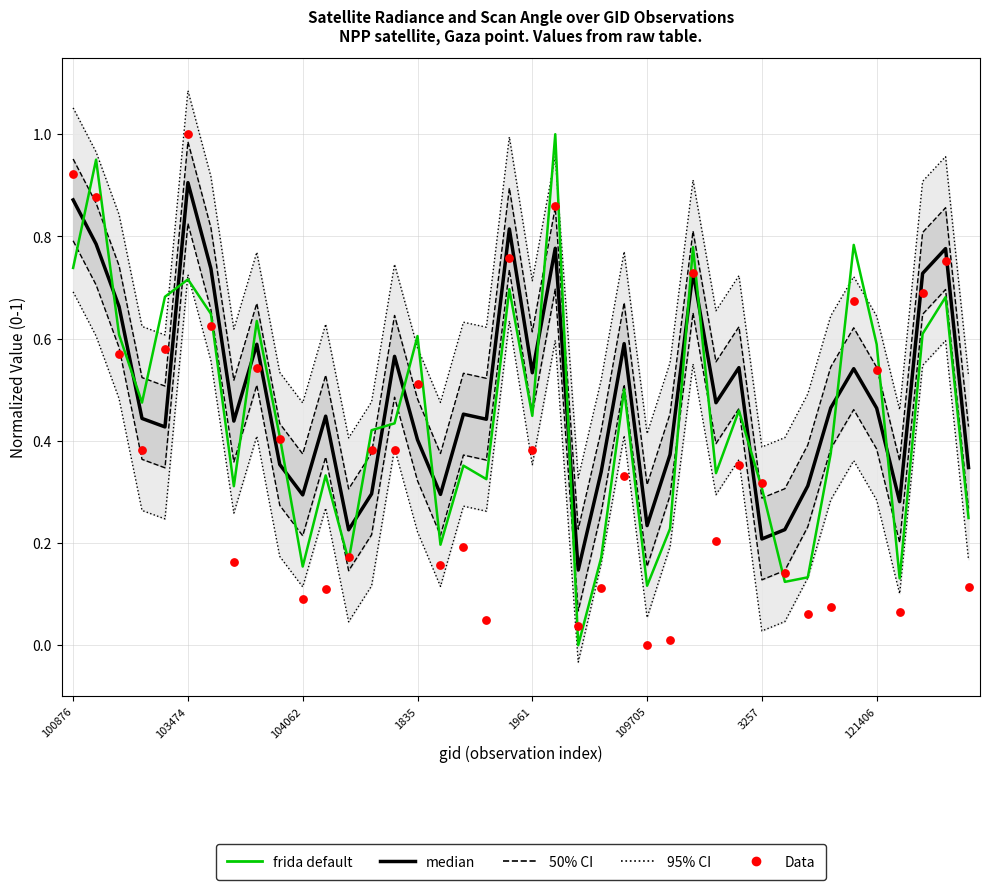

Which series has the largest total across all categories?

95% CI